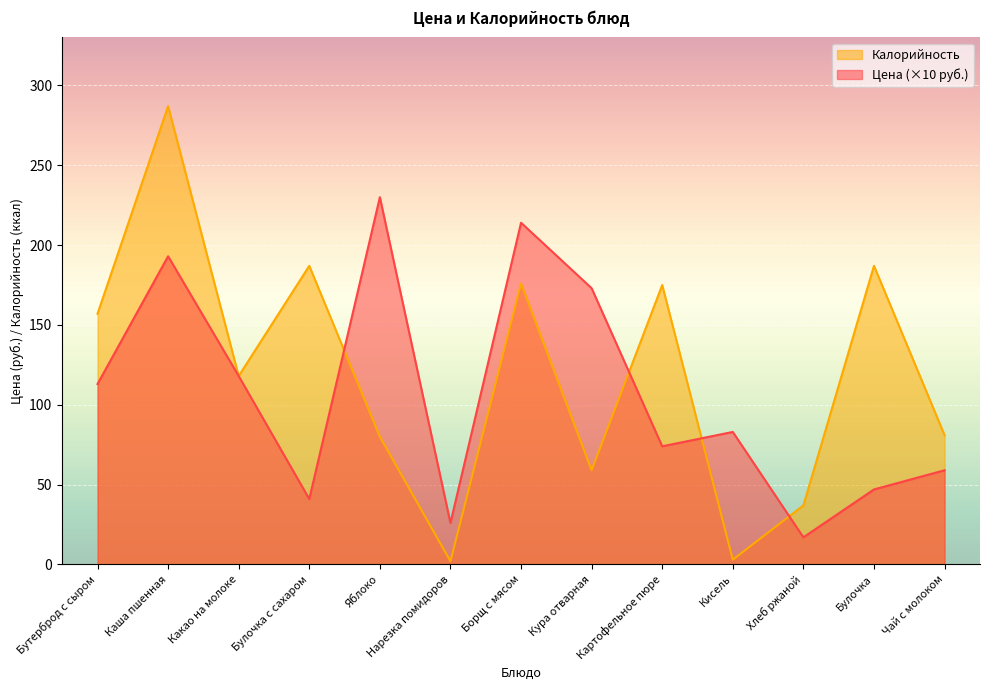

Reading left to right, transcribe all the data shown in this chart.

Цена: Бутерброд с сыром=113	Каша пшенная=193	Какао на молоке=118	Булочка с сахаром=41	Яблоко=230	Нарезка помидоров=26	Борщ с мясом=214	Кура отварная=173	Картофельное пюре=74	Кисель=83	Хлеб ржаной=17	Булочка=47	Чай с молоком=59
Калорийность: Бутерброд с сыром=157	Каша пшенная=287	Какао на молоке=118	Булочка с сахаром=187	Яблоко=80	Нарезка помидоров=2	Борщ с мясом=176	Кура отварная=59	Картофельное пюре=175	Кисель=3	Хлеб ржаной=37	Булочка=187	Чай с молоком=81